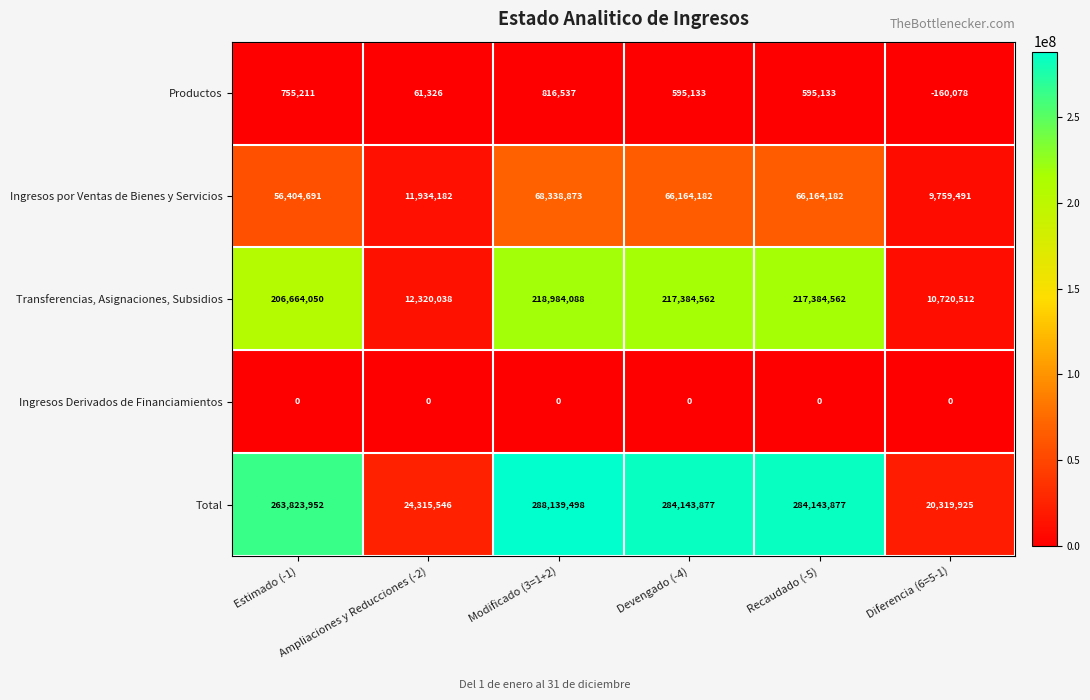

How many categories are shown in the chart?

6